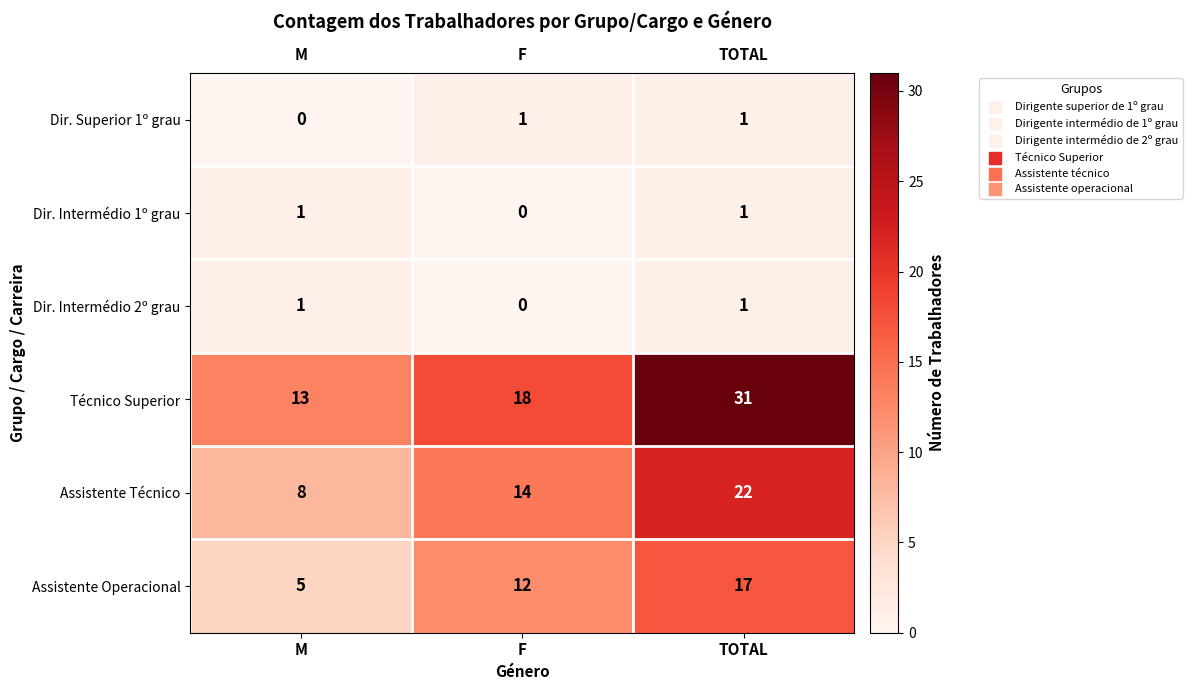

Which series has the largest total across all categories?

Técnico Superior